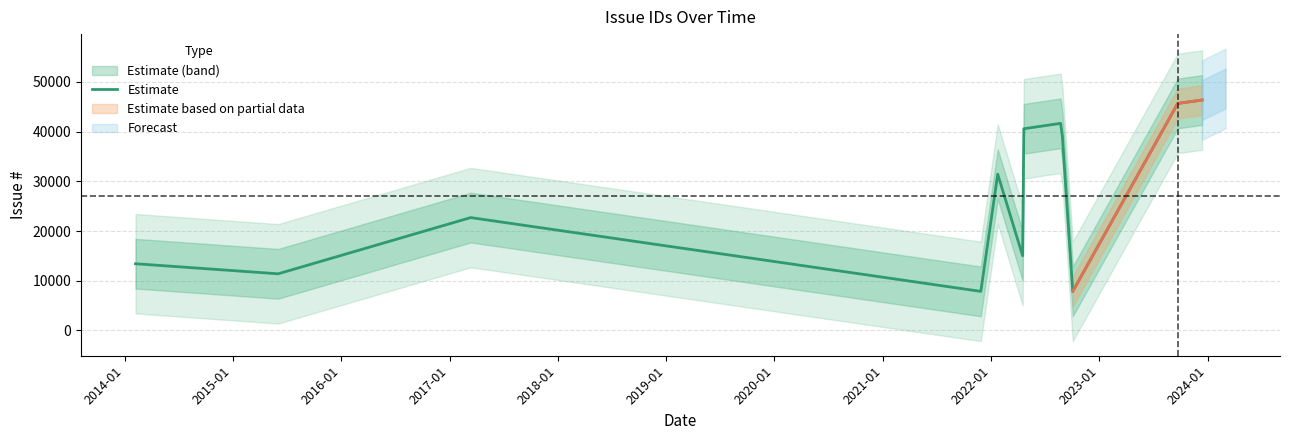

What is the value of the 10th point from the left?

7859